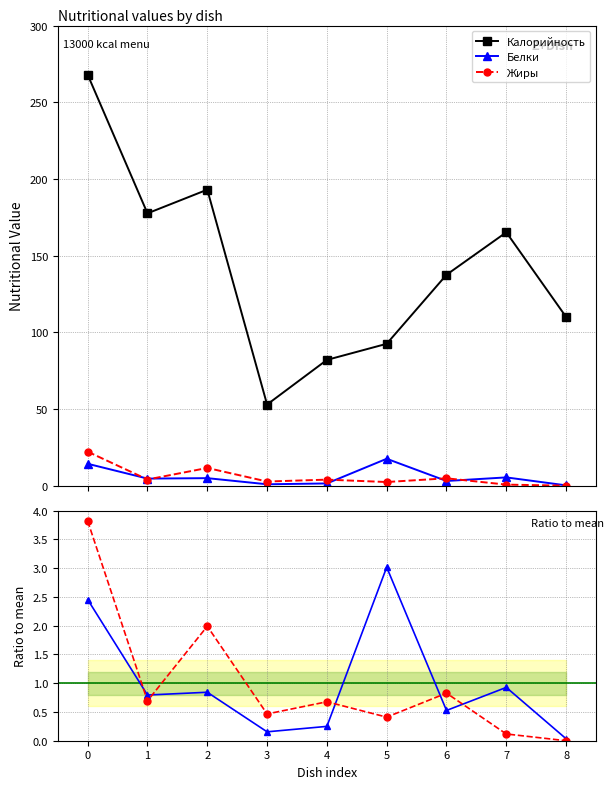

Reading left to right, extract all data points from this chart.

Калорийность: 0=267.9	1=177.6	2=193.0	3=52.9	4=82.0	5=92.5	6=137.5	7=165.2	8=110.0
Белки: 0=14.3	1=4.6	2=4.9	3=0.9	4=1.4	5=17.5	6=3.1	7=5.4	8=0.2
Жиры: 0=22.2	1=4.0	2=11.6	3=2.7	4=3.9	5=2.4	6=4.8	7=0.7	8=0.0
Белки ratio: 0=2.5	1=0.8	2=0.8	3=0.2	4=0.2	5=3.0	6=0.5	7=0.9	8=0.0
Жиры ratio: 0=3.8	1=0.7	2=2.0	3=0.5	4=0.7	5=0.4	6=0.8	7=0.1	8=0.0